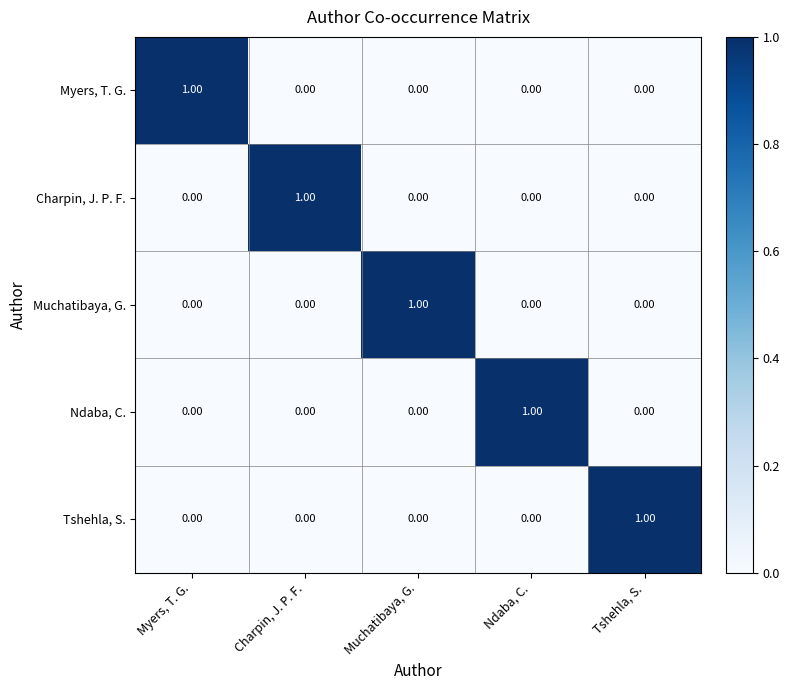

At how many categories does at least one series exceed 0?

5